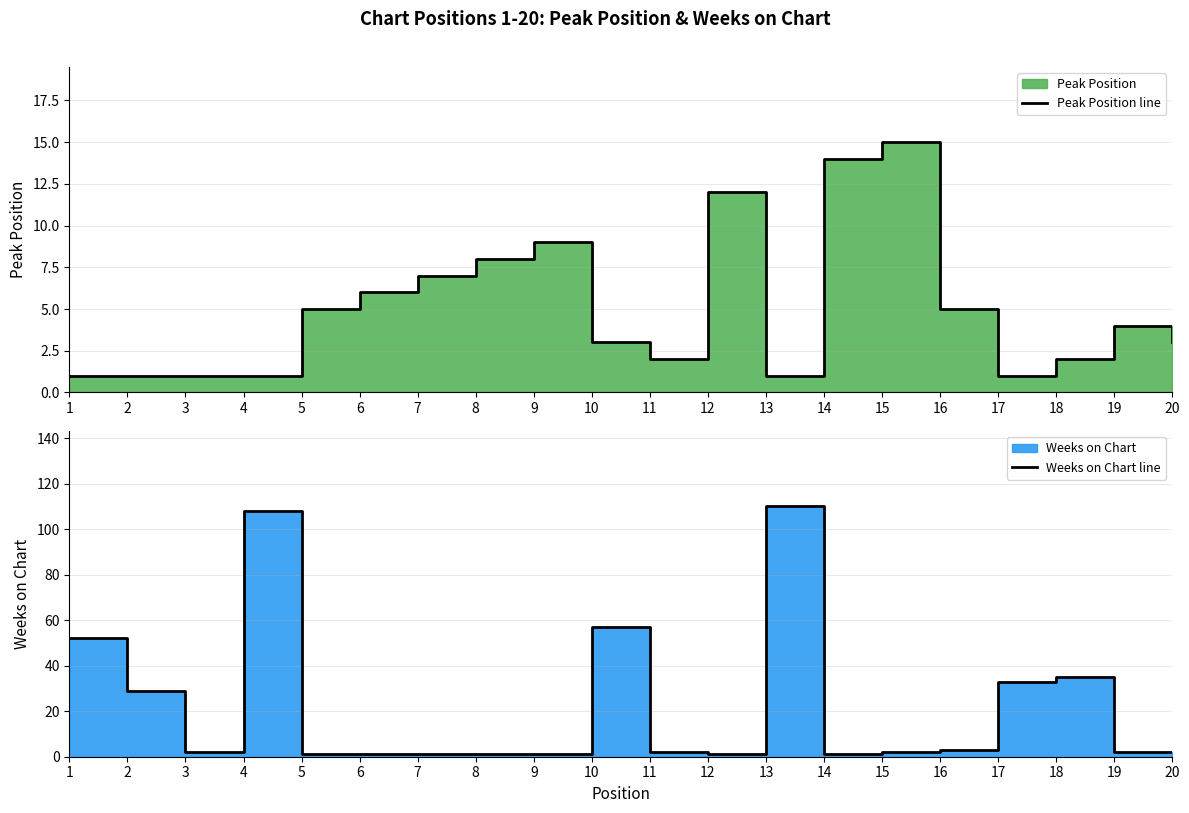

What is the difference between the second highest and second lowest values in the Peak Position line series?

13